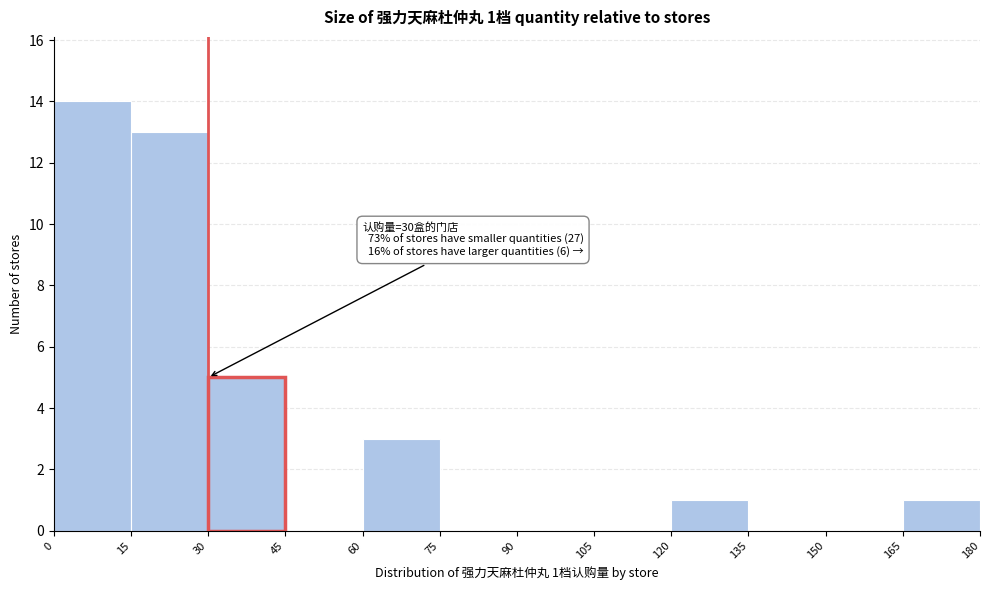

Over which range of the x-axis is the bar tallest?

0 to 15